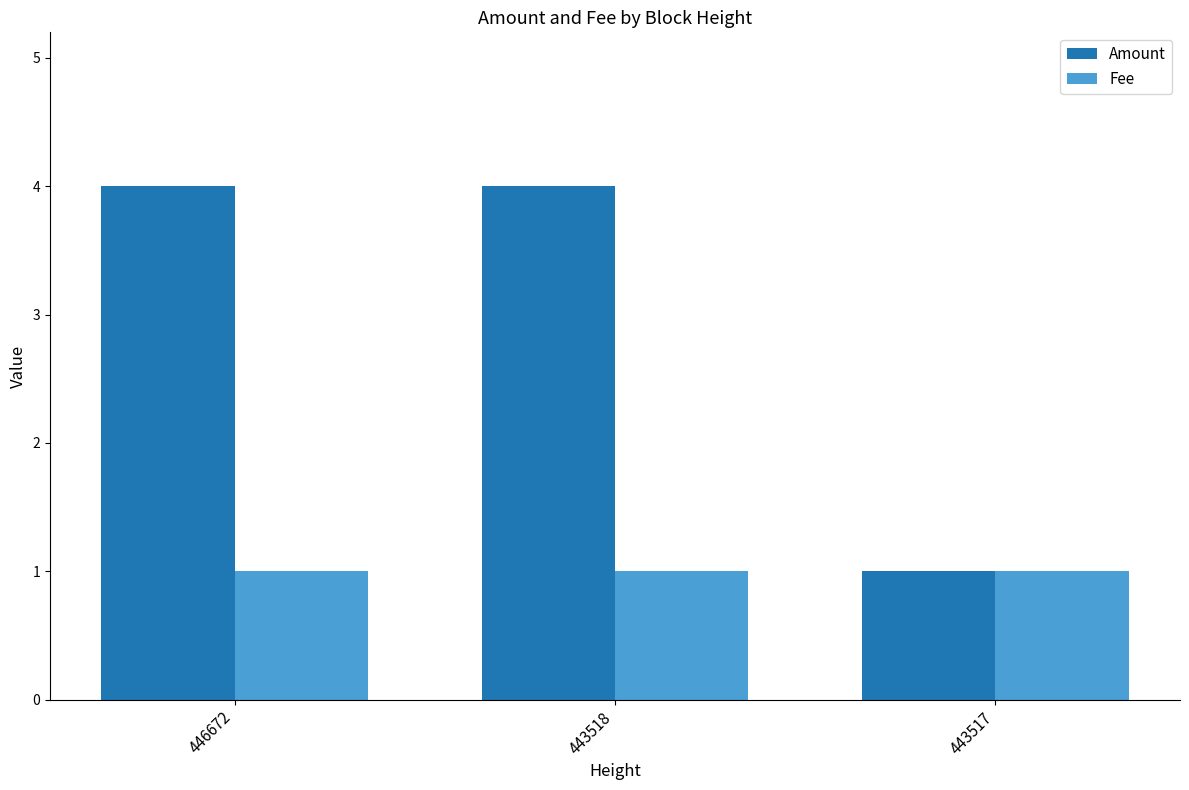

Rank the series by their average value, from lowest to highest.

Fee, Amount